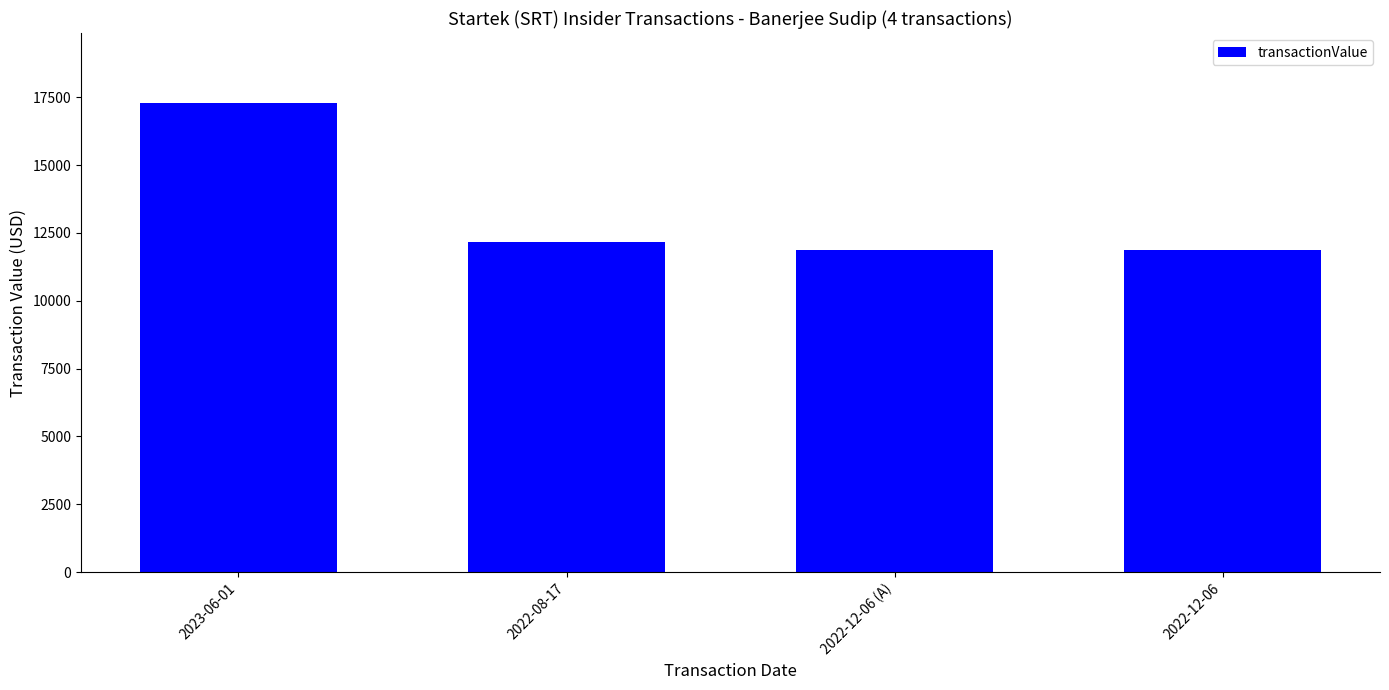

What is the change in value from 2023-06-01 to 2022-12-06 (A)?

-5393